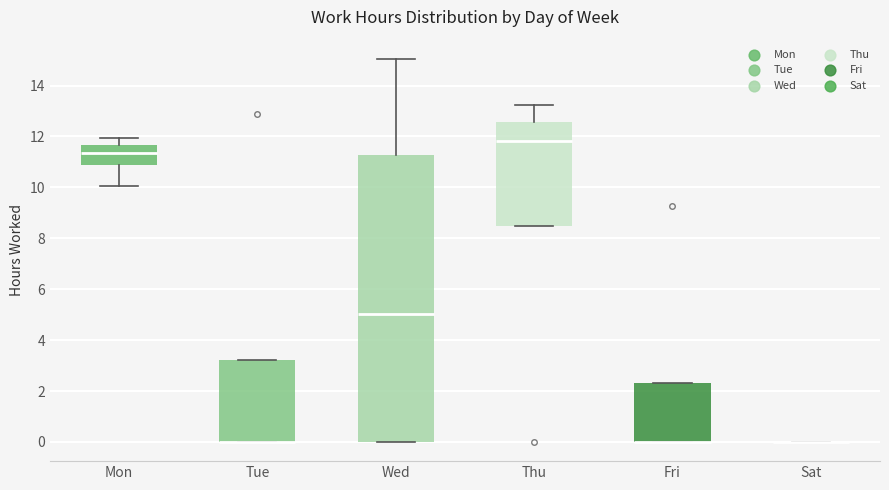

Reading left to right, transcribe this box plot: for each box, give where its median line is, the range the box spans, and where its two whiskers end, as read against the y-axis. The values are not printed on the chart, so give them approximately, as read against the axis.

Mon: median 11.4, box 10.8 to 11.6, whiskers 10.0 to 12.0
Tue: median 0.0 (drawn on the box's lower edge), box 0.0 to 3.2, whiskers 0.0 to 3.2
Wed: median 5.0, box 0.0 to 11.2, whiskers 0.0 to 15.0
Thu: median 11.8, box 8.4 to 12.6, whiskers 8.4 to 13.2
Fri: median 0.0 (drawn on the box's lower edge), box 0.0 to 2.4, whiskers 0.0 to 2.4
Sat: box collapsed to a line at 0.0, whiskers 0.0 to 0.0